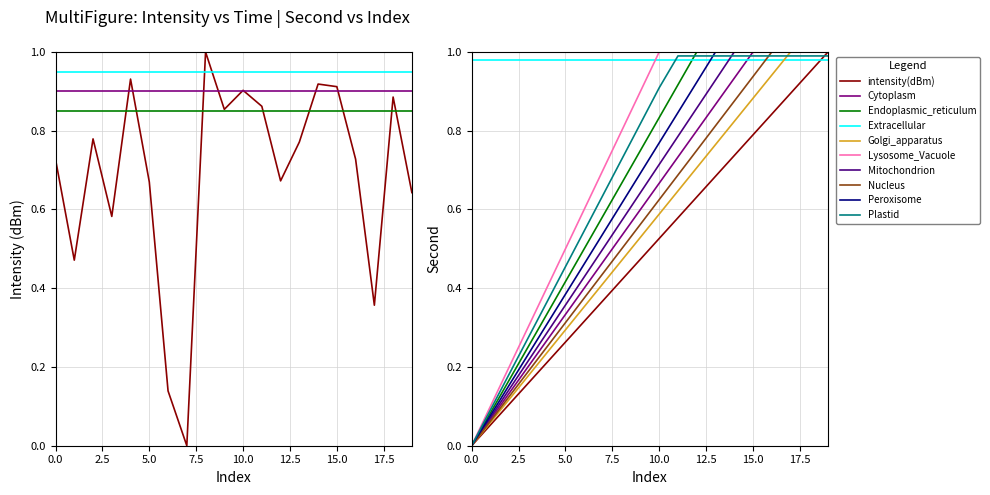

Reading left to right, extract all data points from this chart.

intensity(dBm): 0.7	0.5	0.8	0.6	0.9	0.7	0.1	0.0	1.0	0.9	0.9	0.9	0.7	0.8	0.9	0.9	0.7	0.4	0.9	0.6
second_norm: 0.0	0.1	0.1	0.2	0.2	0.3	0.3	0.4	0.4	0.5	0.5	0.6	0.6	0.7	0.7	0.8	0.8	0.9	0.9	1.0